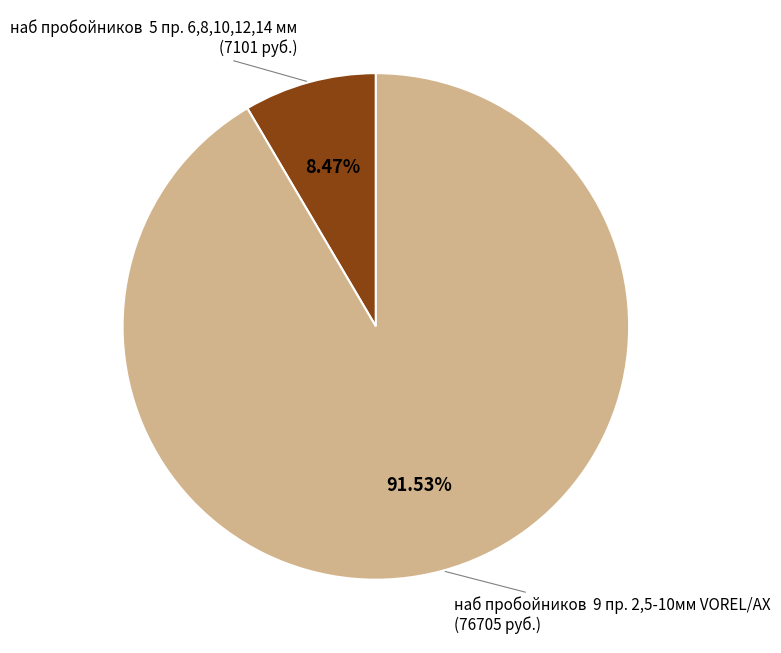

Is the sum of наб пробойников 9 пр. 2,5-10мм VOREL/AX and наб пробойников 5 пр. 6,8,10,12,14 мм greater than half?

Yes